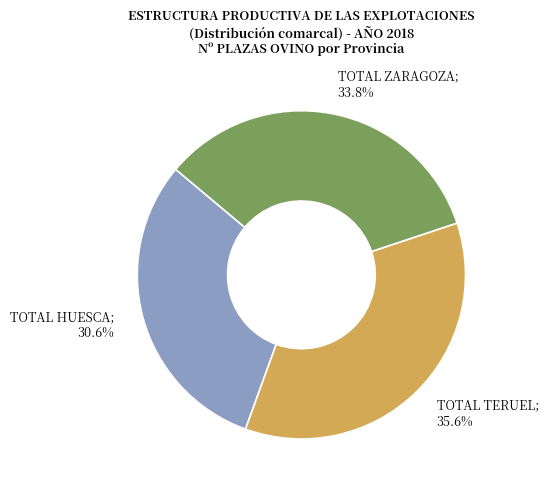

Does any single category account for the majority?

No